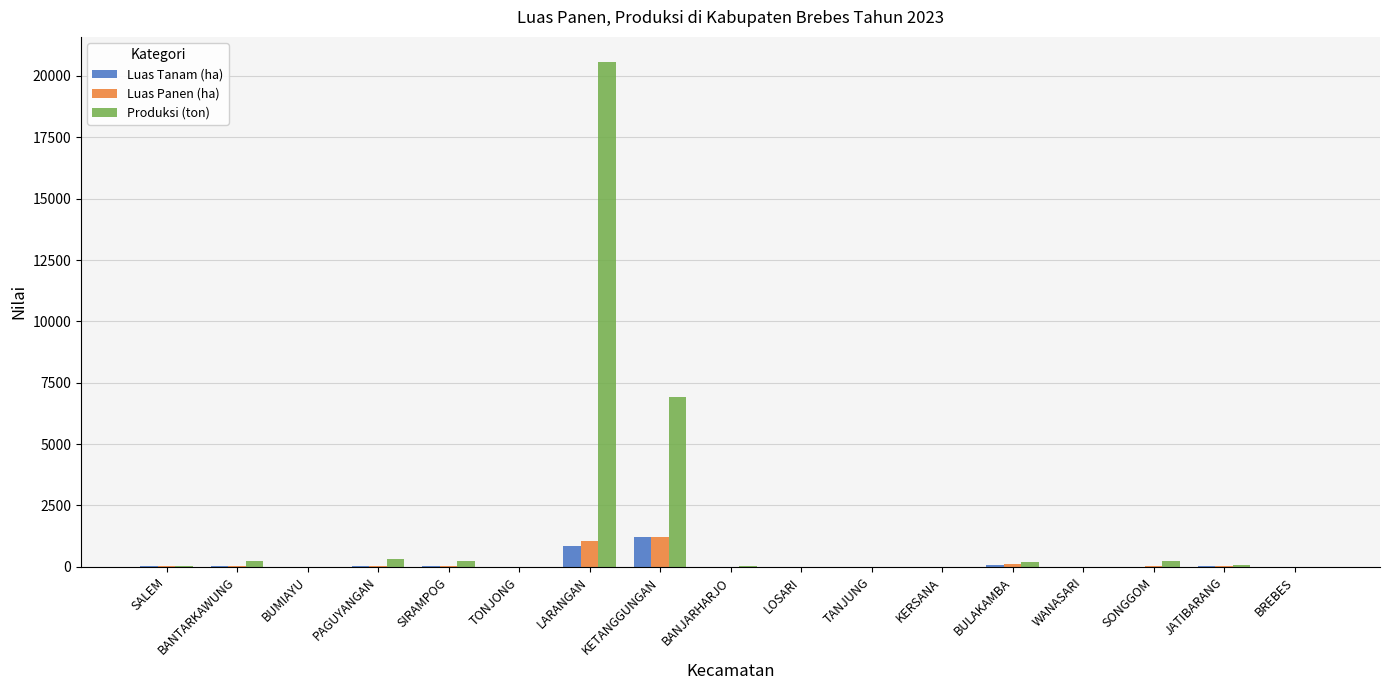

What is the maximum value for Luas Tanam (ha)?

1216.0